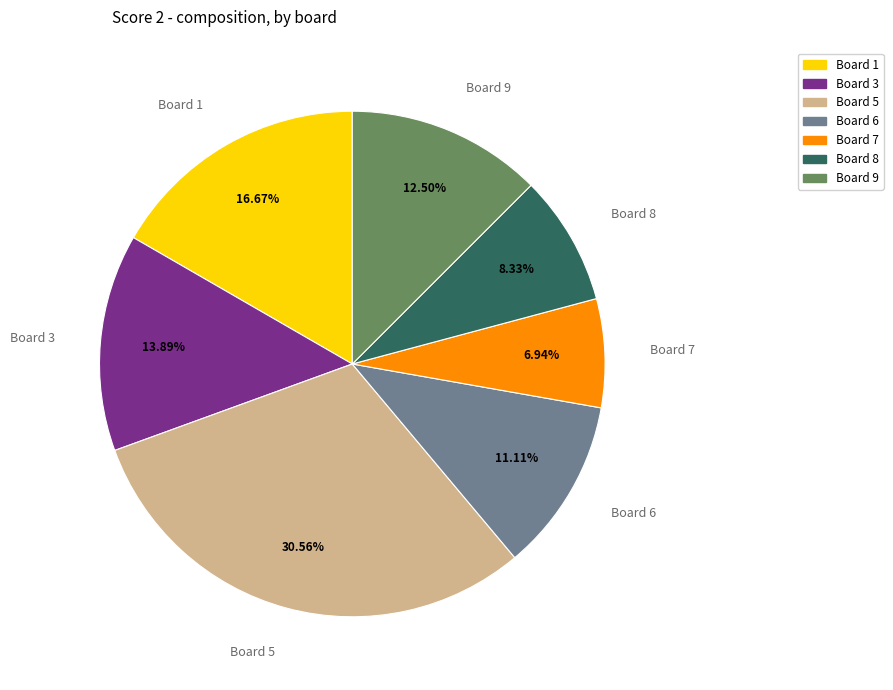

Count the number of slices in the pie.

7